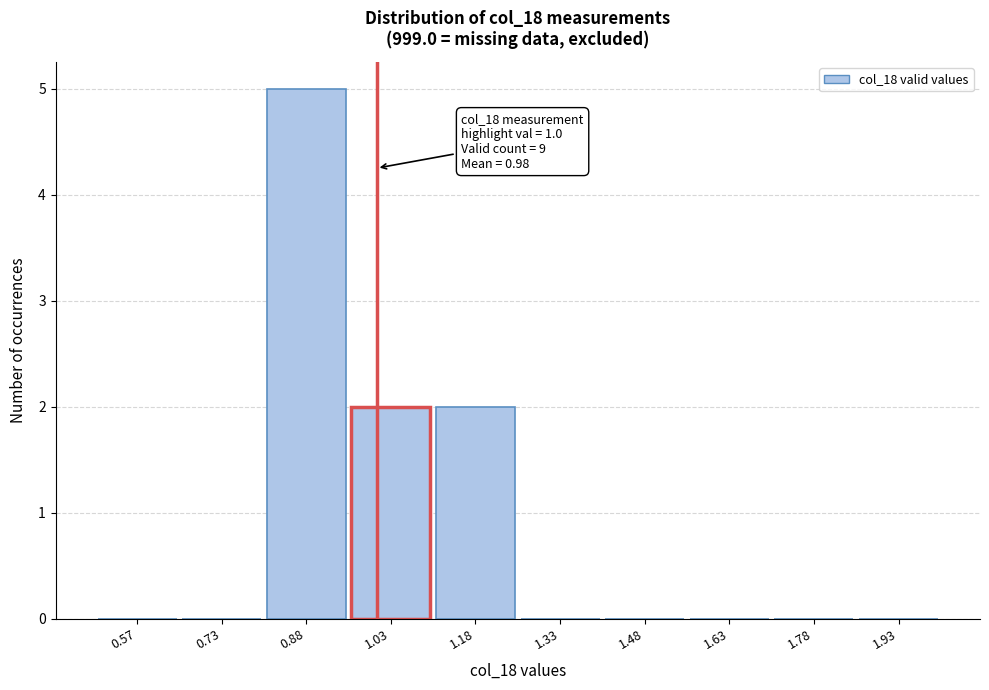

Which range on the x-axis has the tallest bar?

0.80 to 0.95